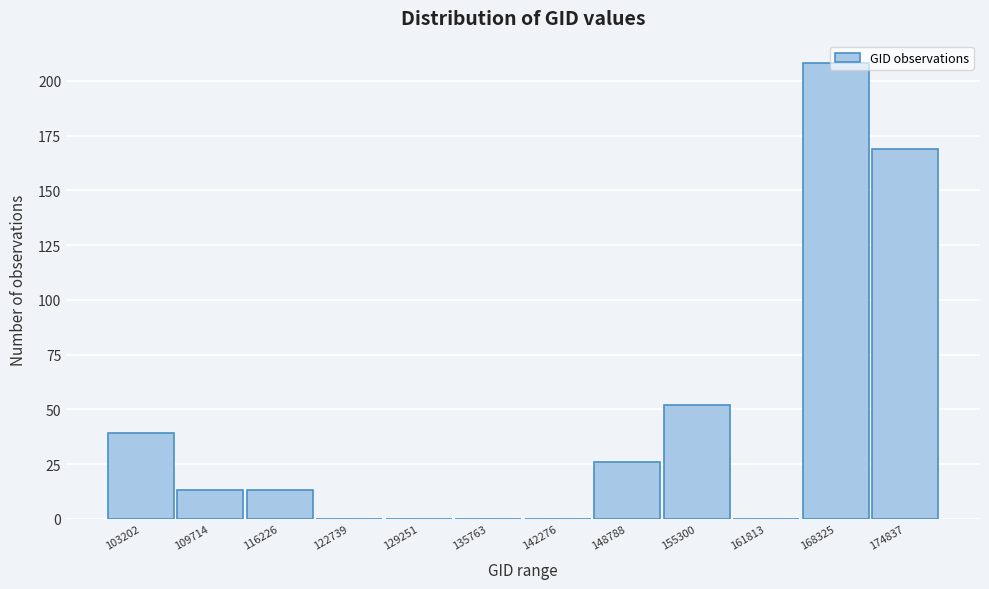

Where is the data nearest to the value 104?

155300